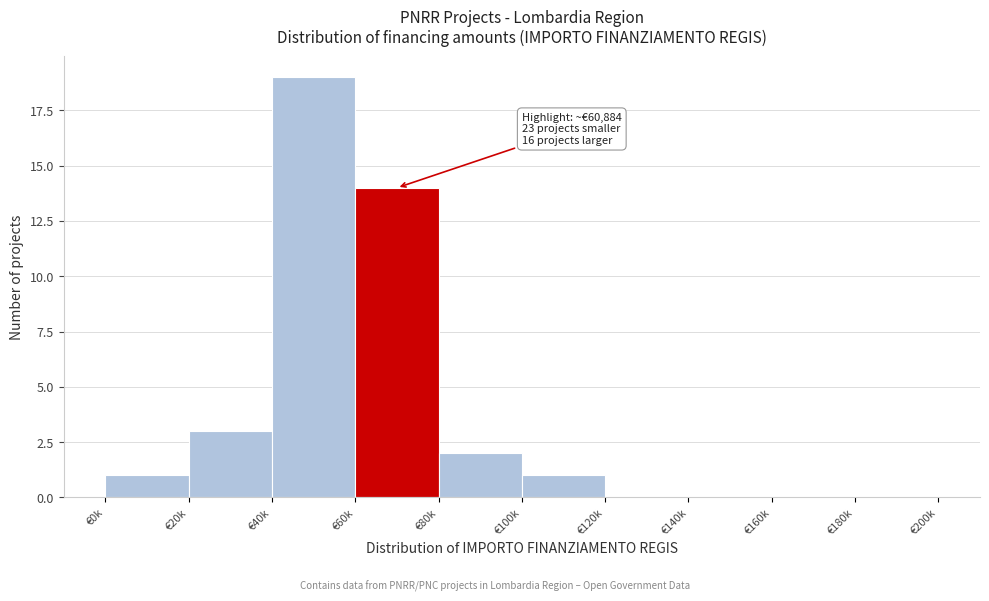

Reading left to right, what are all the values shown in this chart?

€0k=1	€20k=3	€40k=19	€60k=14	€80k=2	€100k=1	€120k=0	€140k=0	€160k=0	€180k=0